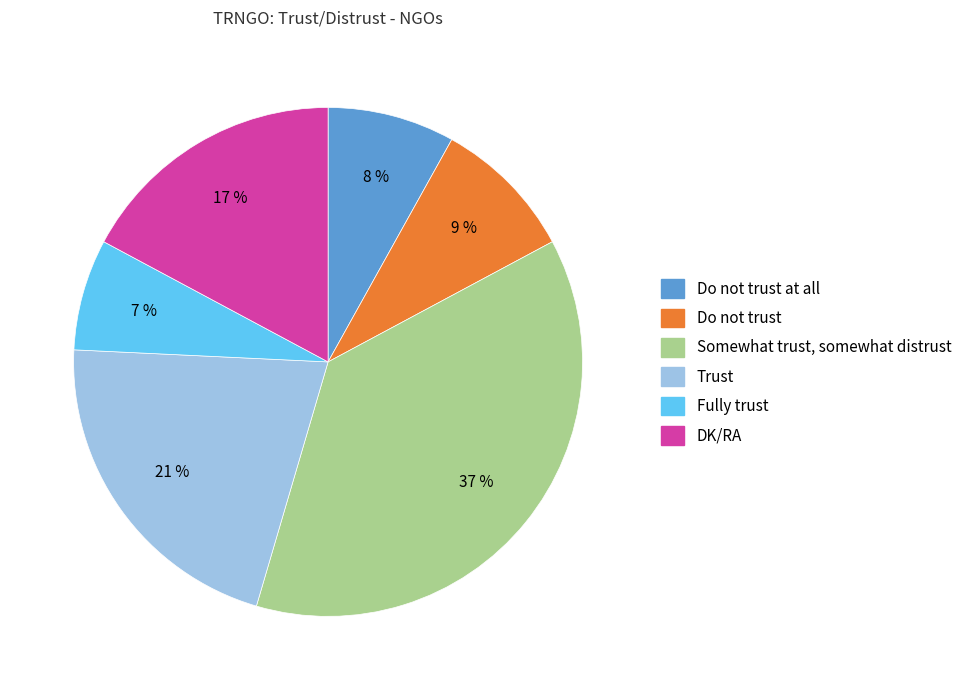

Does any single category account for the majority?

No